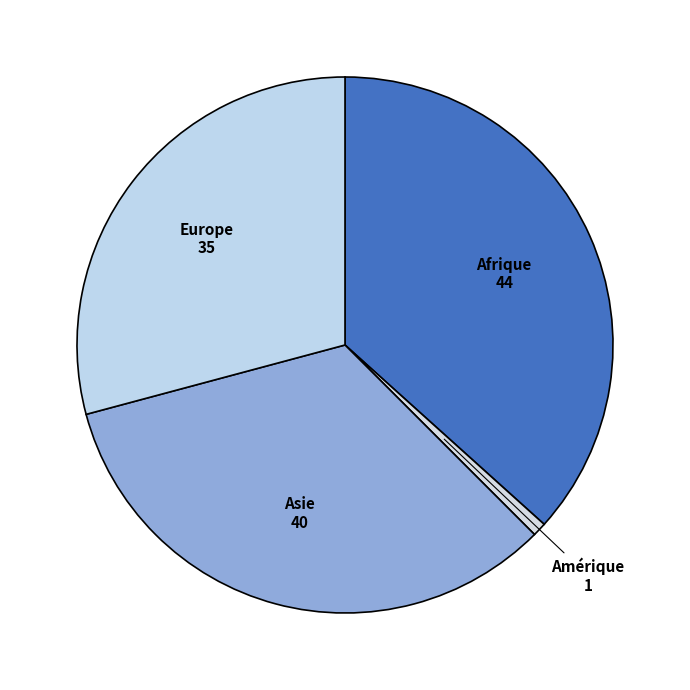

Count the number of slices in the pie.

4